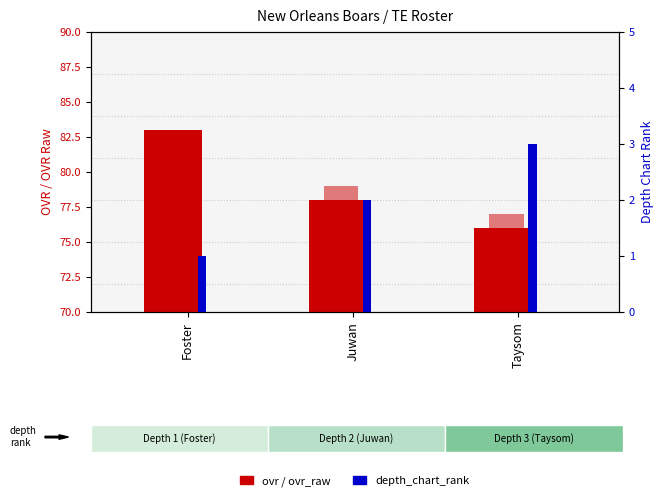

What is the difference between the second highest and minimum values in the ovr_raw series?

2